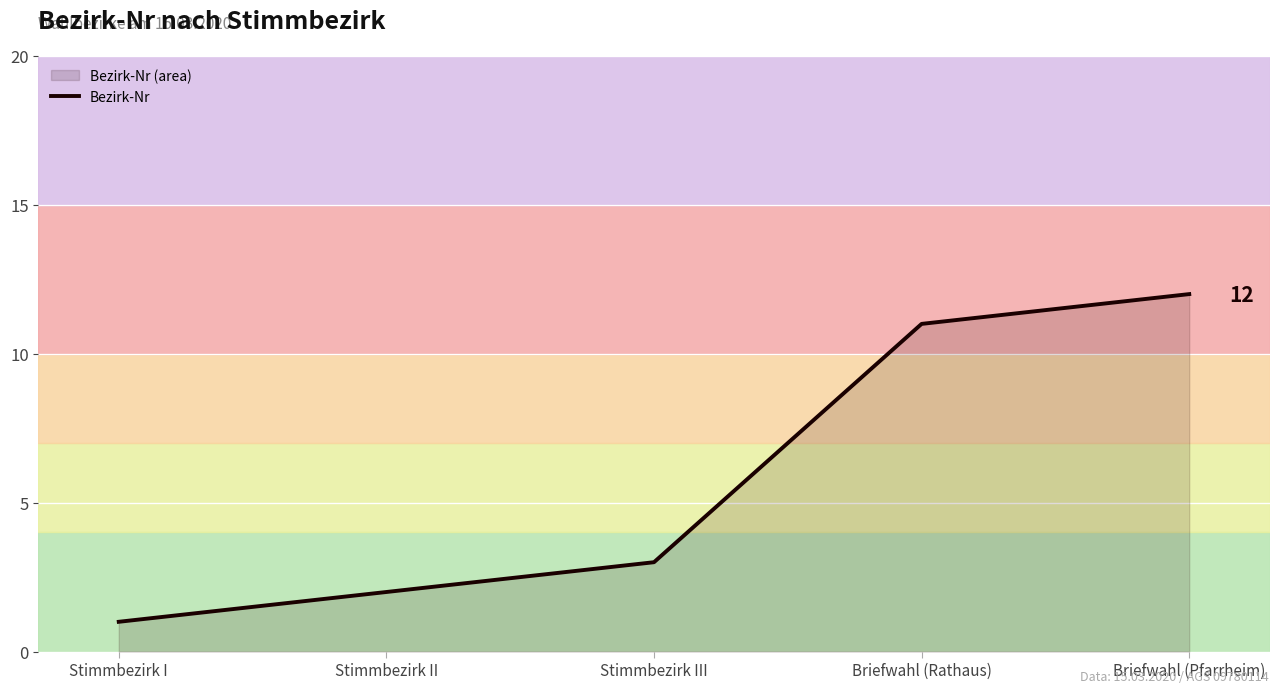

True or false: the data shows 2 at Stimmbezirk II.

True